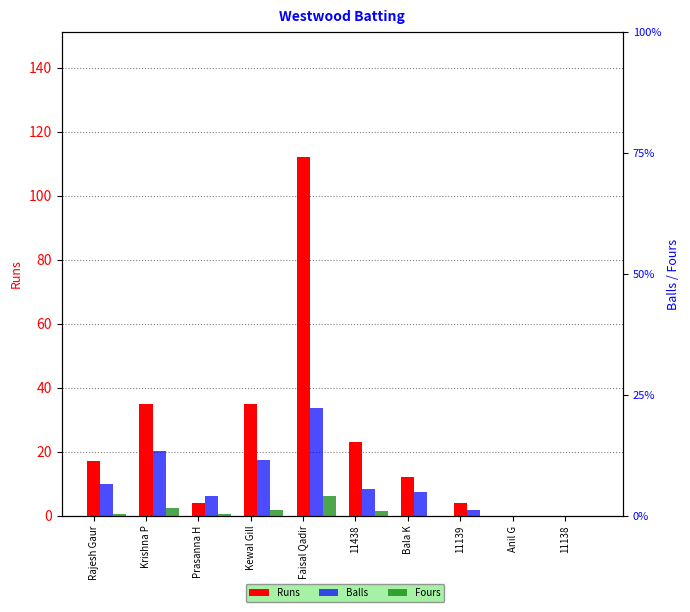

Read the Runs value at Rajesh Gaur.

17